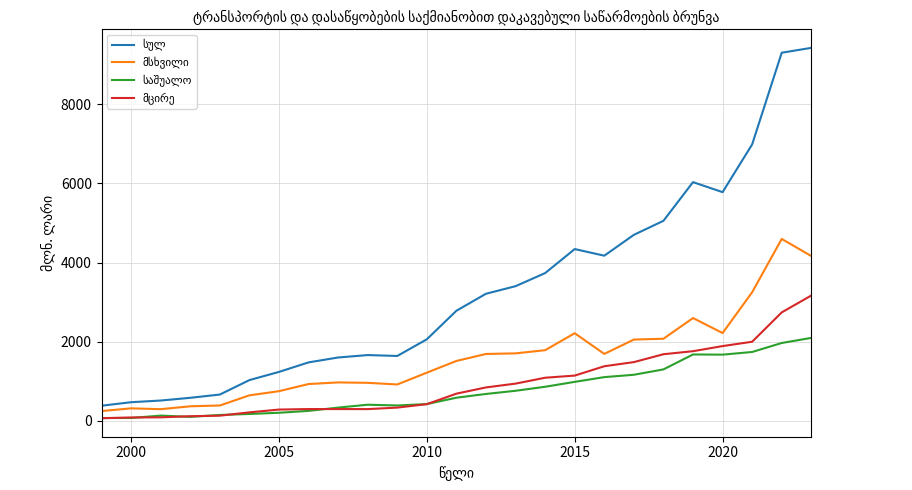

What is the greatest value displayed?

9425.3